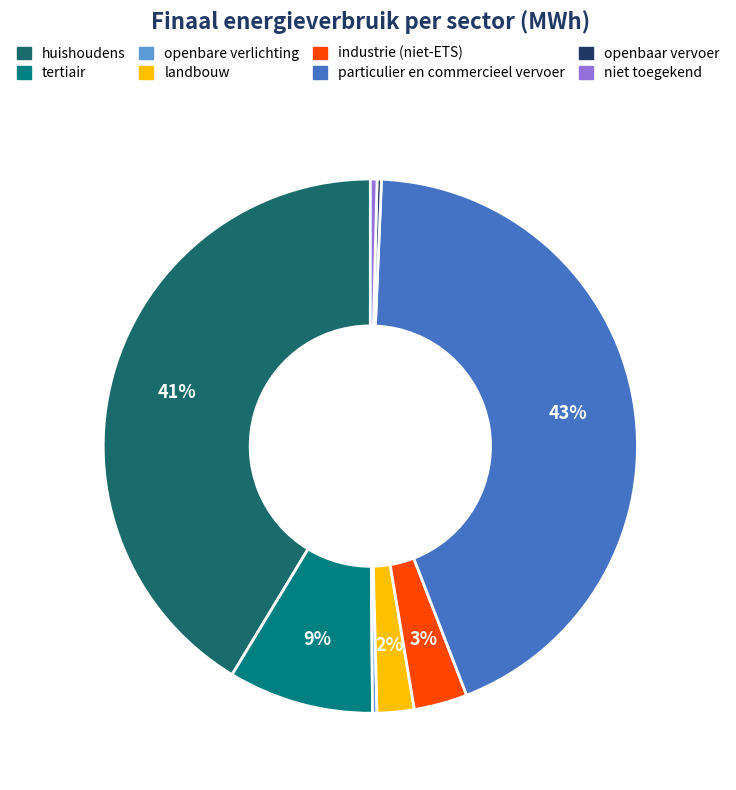

How many segments does this pie chart have?

8